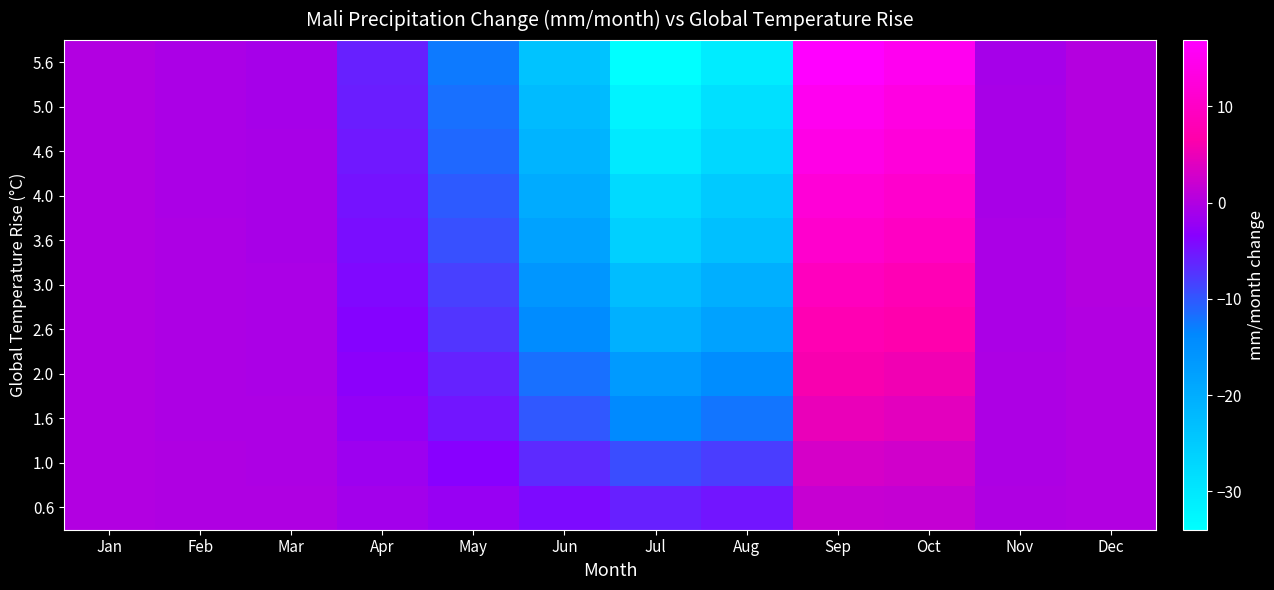

What is the difference between the highest and lowest values at May?

10.6